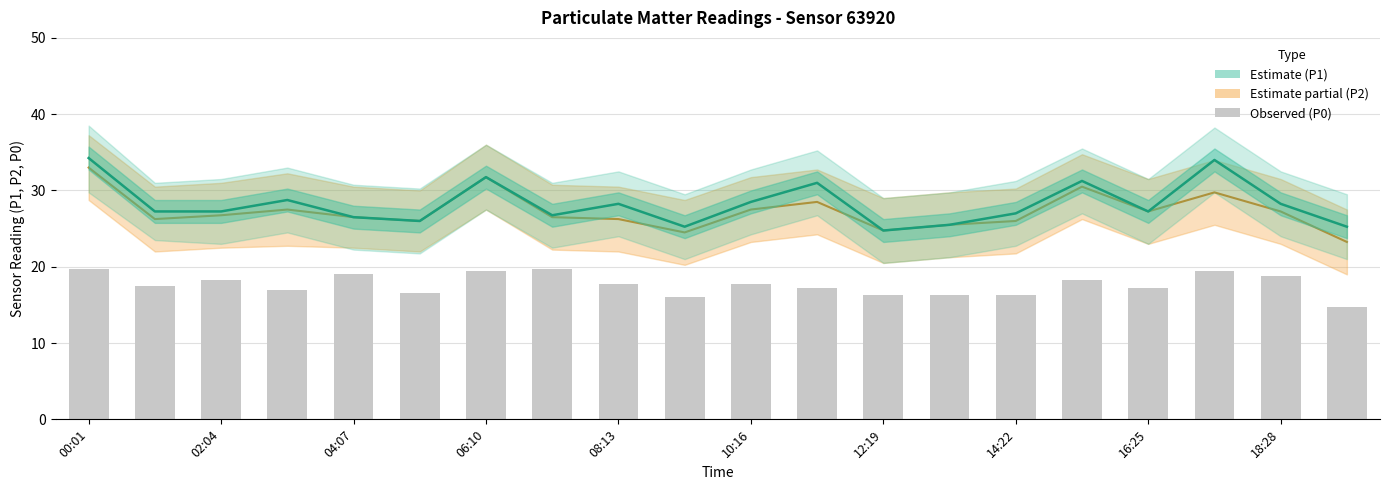

What is the value of the P0 bar at the 2nd from the left?

17.5